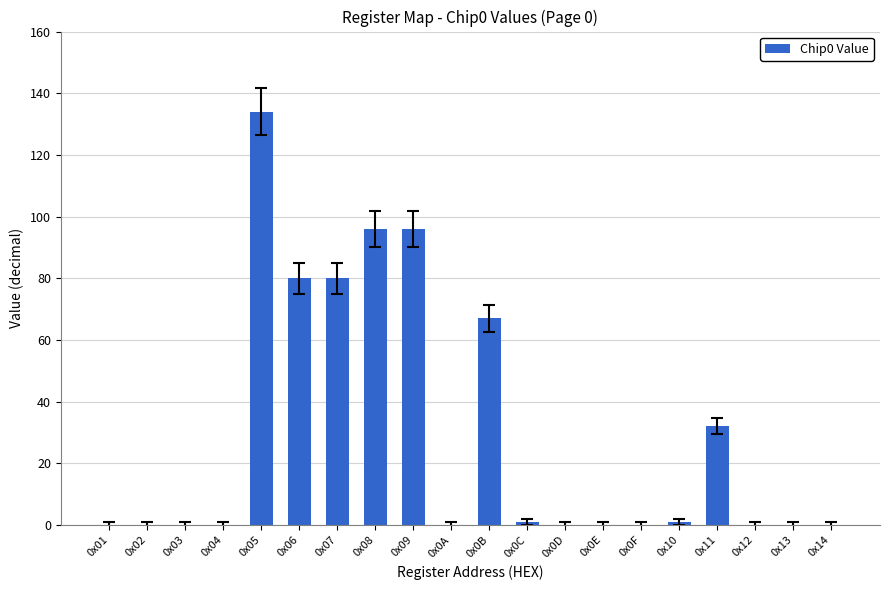

Count the number of data series in this chart.

1